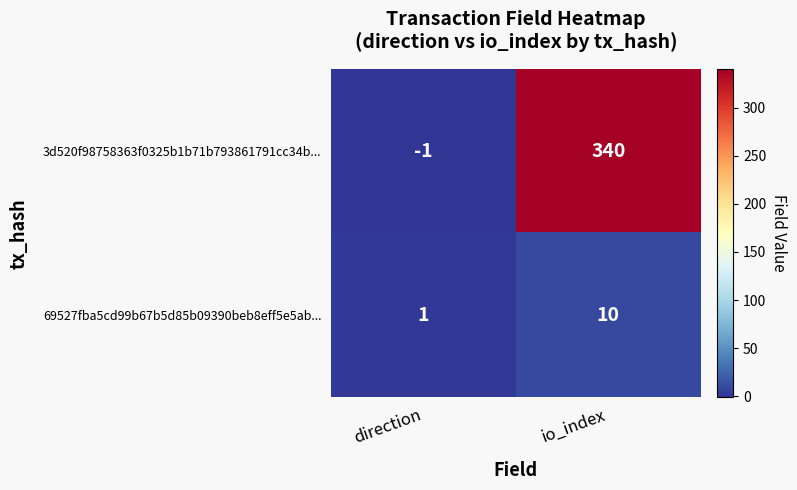

Which series has the widest spread of values?

3d520f98758363f0325b1b71b793861791cc34b...